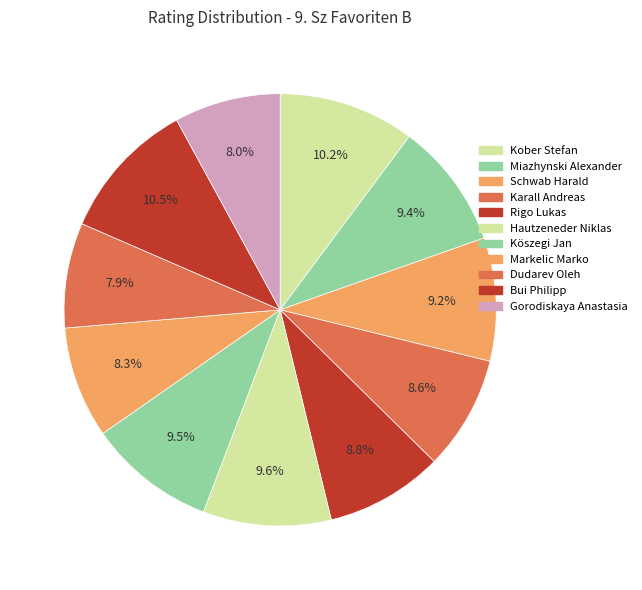

What is the smallest slice in the pie chart?

Dudarev Oleh